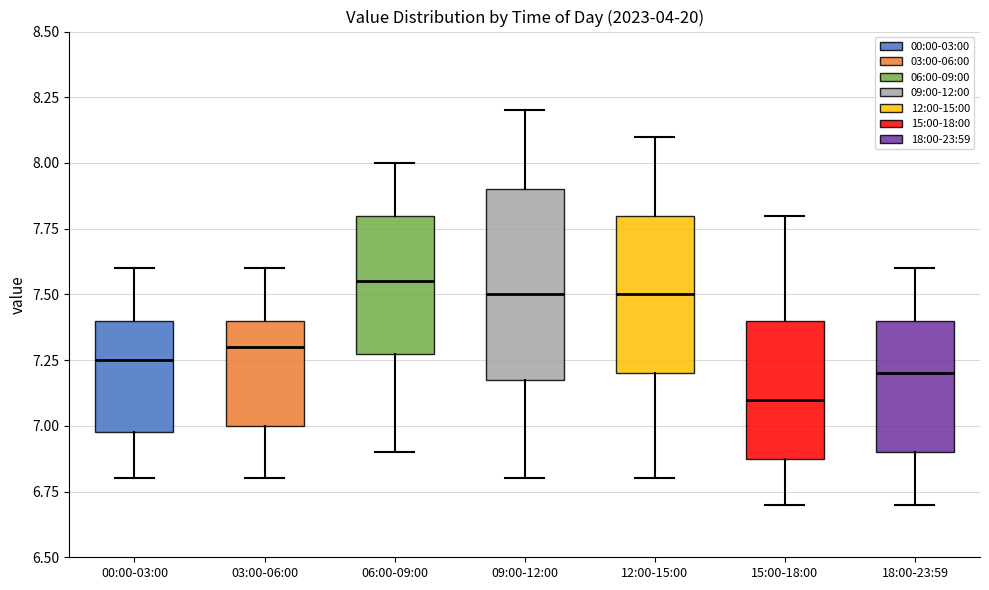

Where does the upper whisker of the box for 18:00-23:59 end on the y-axis? The values are not printed on the chart, so give them approximately, as read against the axis.

7.60